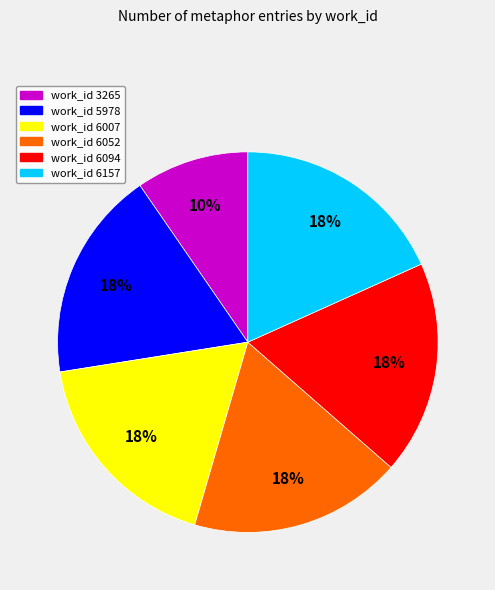

Approximately how many times larger is the value at work_id 6007 compared to work_id 6052?

1.0